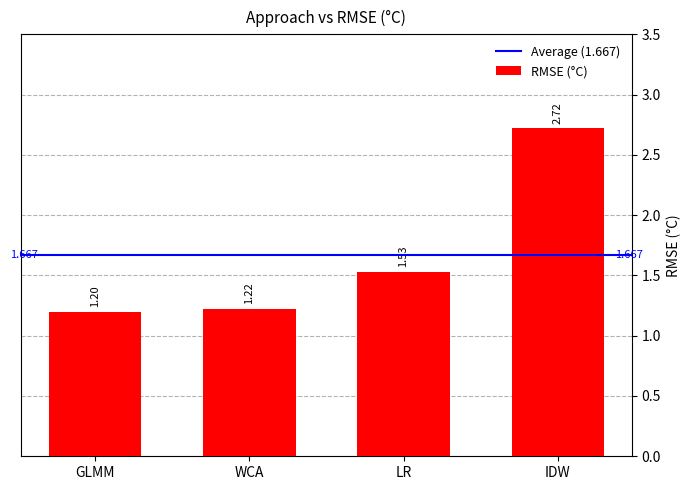

Count the values in the range 1 to 2.

3